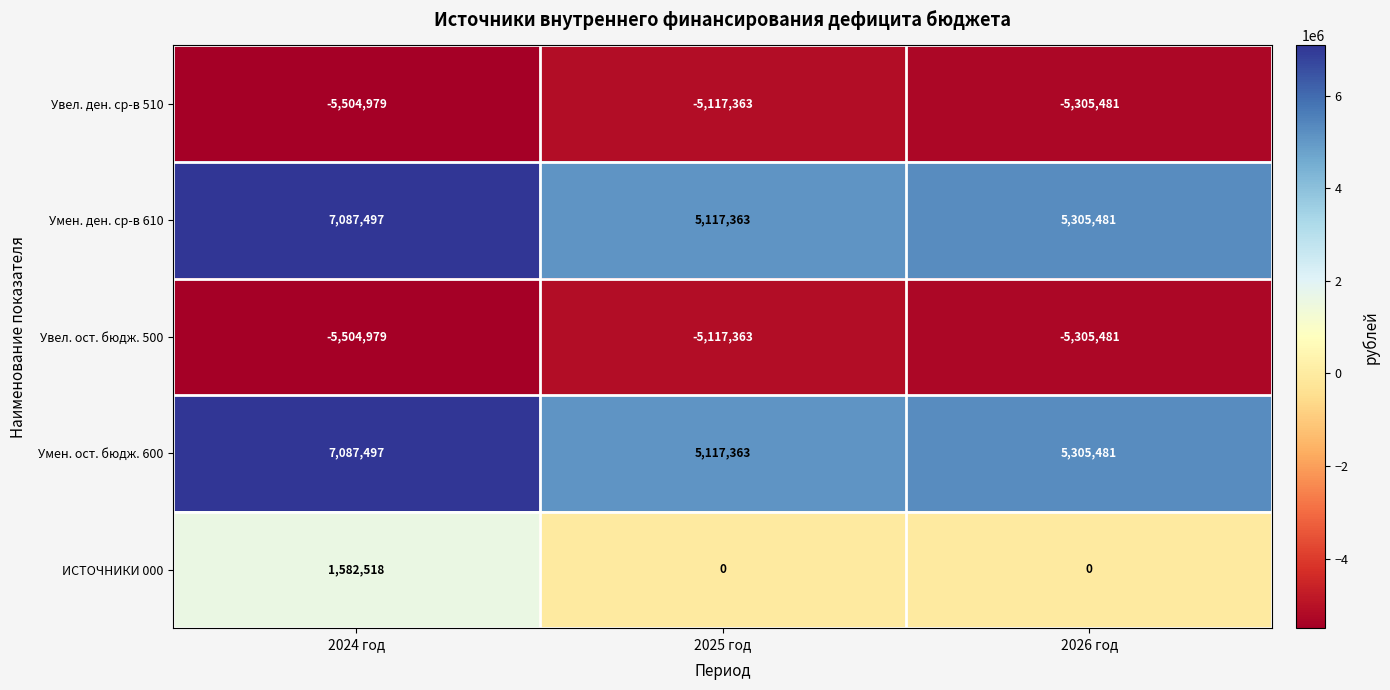

What is the average value of the Умен. ден. ср-в 610 series?

5836780